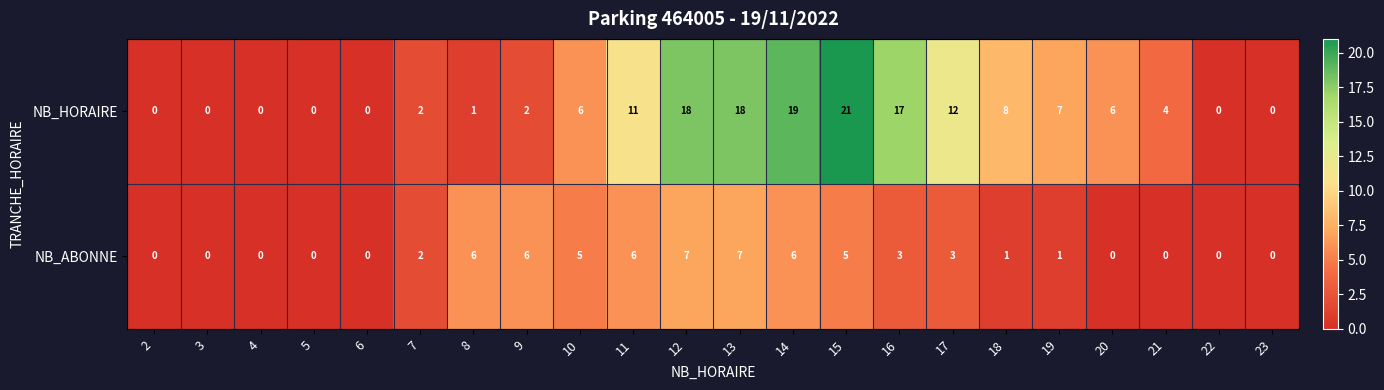

Is the value of NB_ABONNE at 18 greater than the value of NB_HORAIRE at 5?

Yes